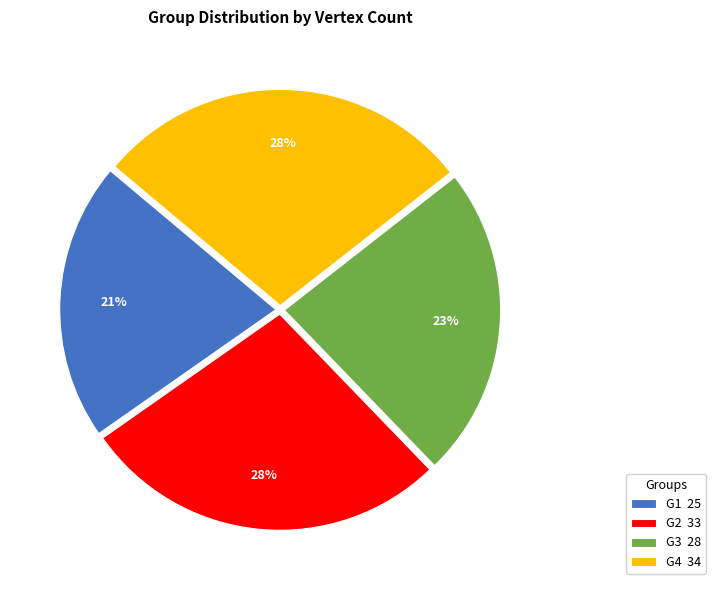

To the nearest percent, what is the average slice percentage?

25%